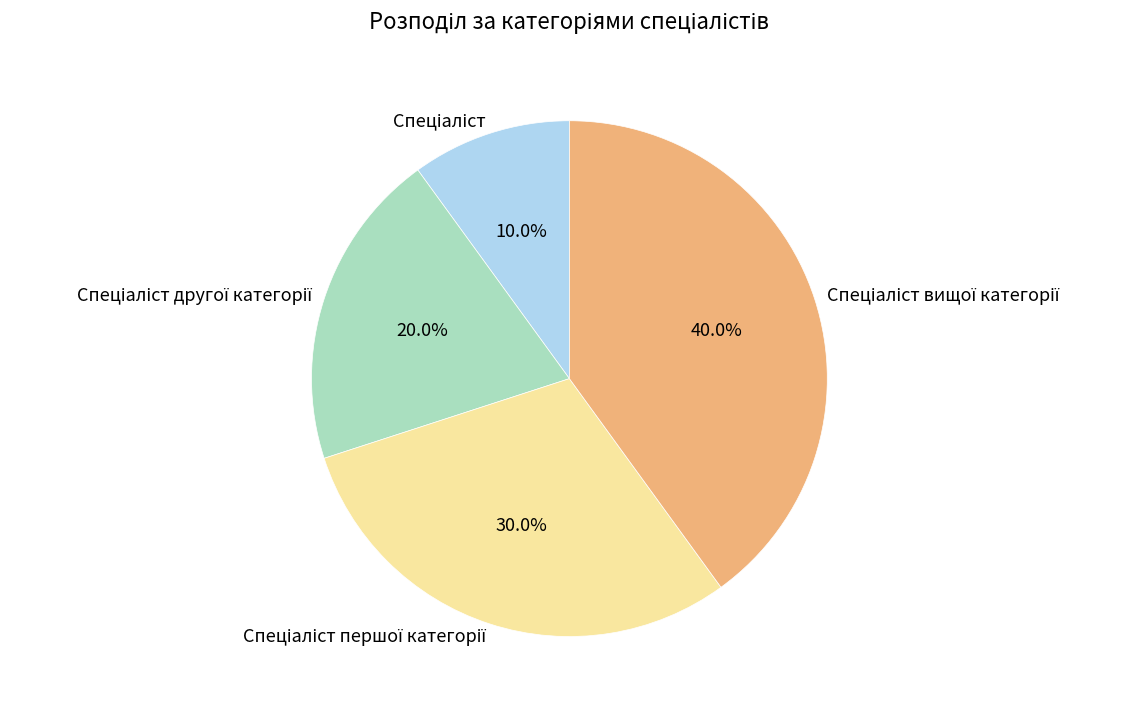

How many slices are in this pie chart?

4